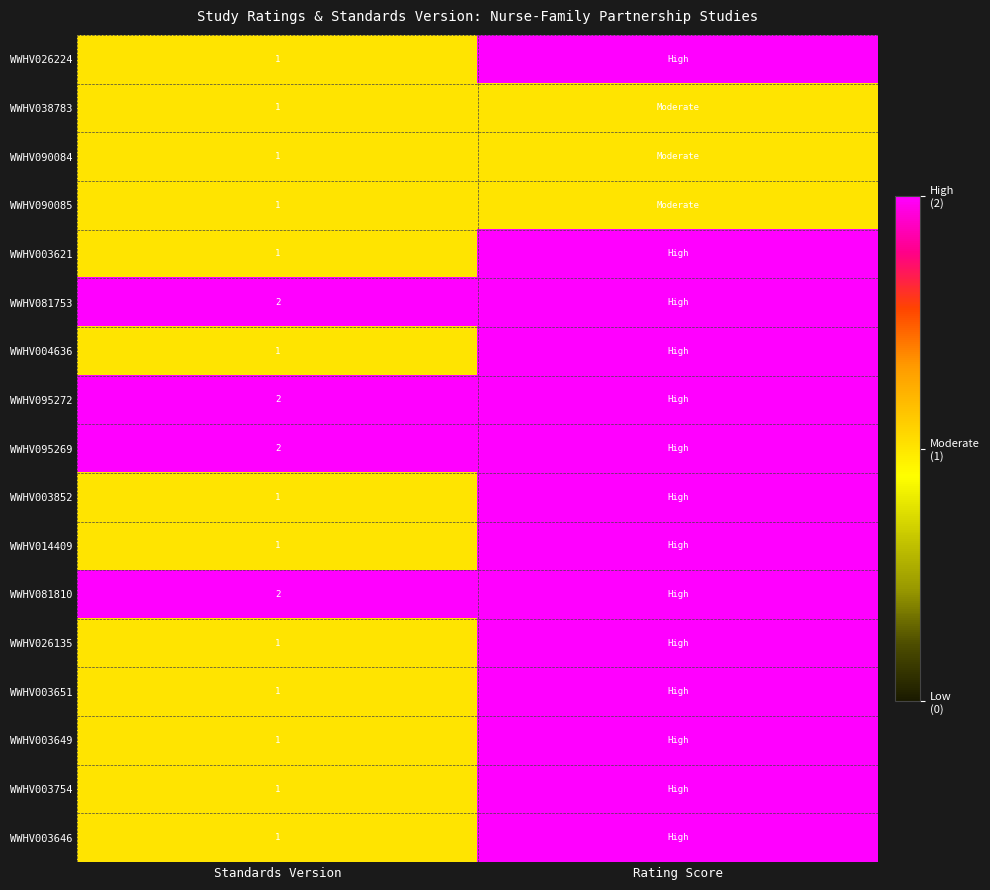

Between Rating Score and Standards Version, which is larger?

Rating Score